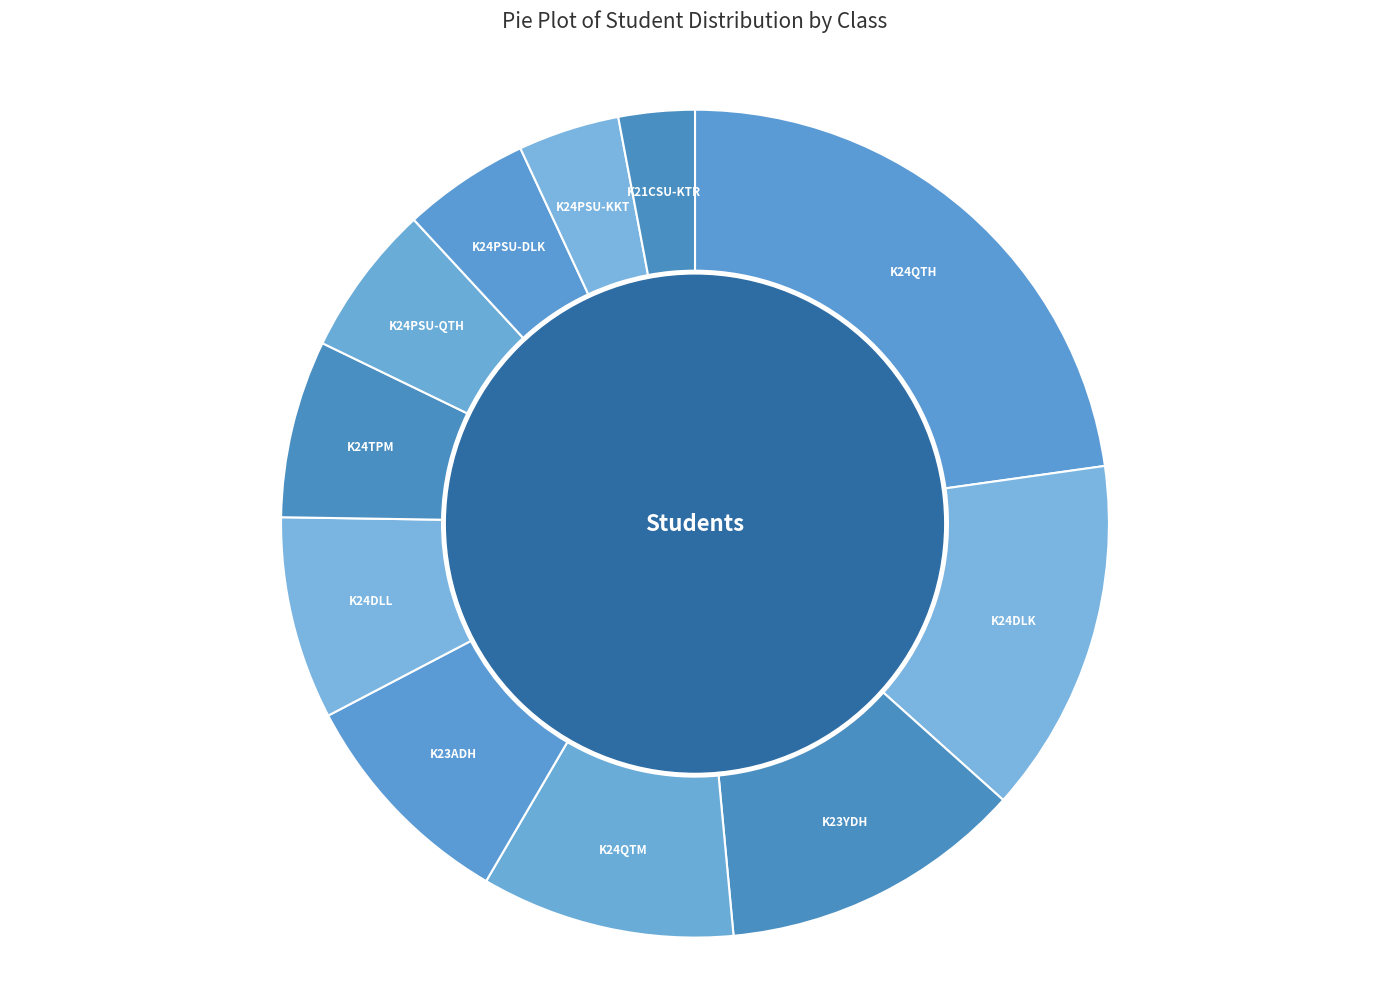

To the nearest percent, what is the difference between the largest and smallest slice percentages?

20%